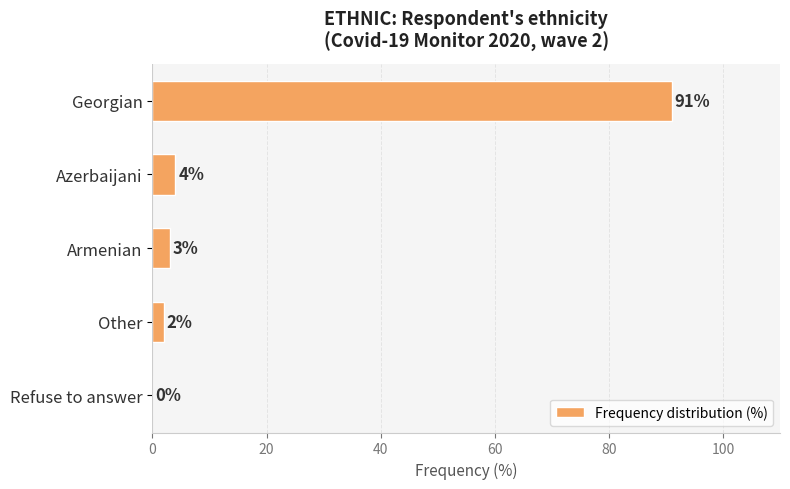

What is the sum of all values?

100